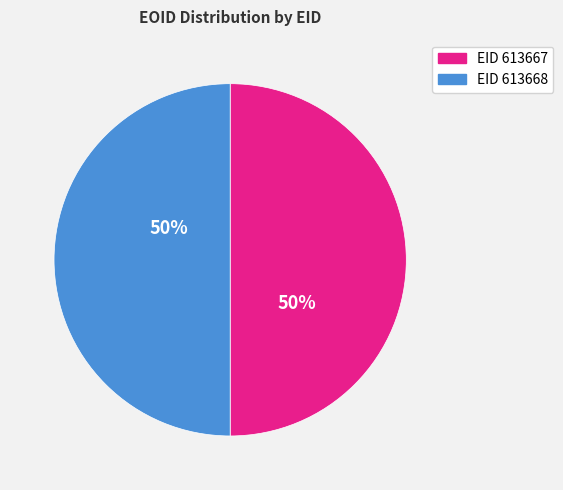

To the nearest percent, what is the average slice percentage?

50%